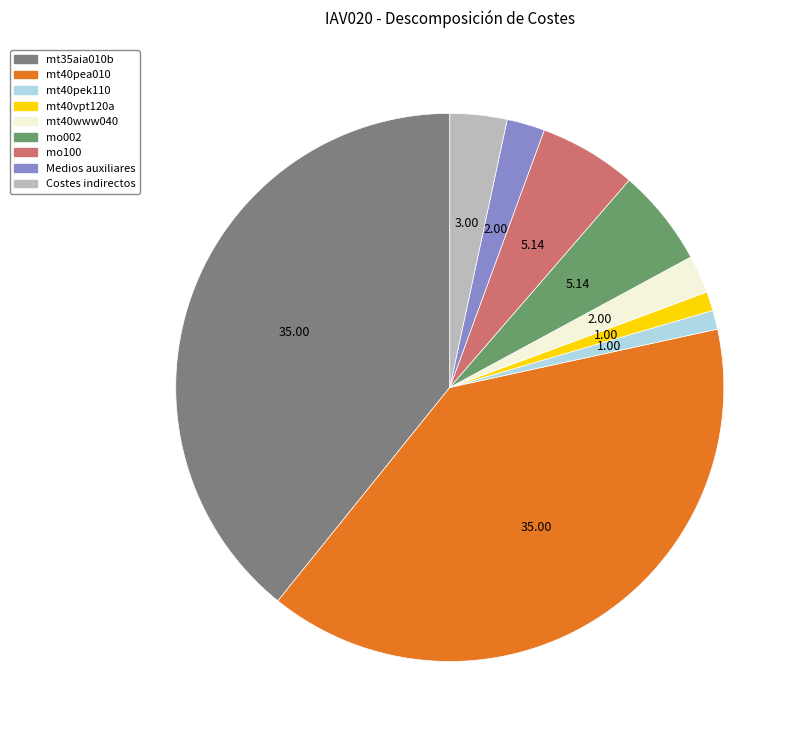

Between mt40vpt120a and mo100, which is larger?

mo100